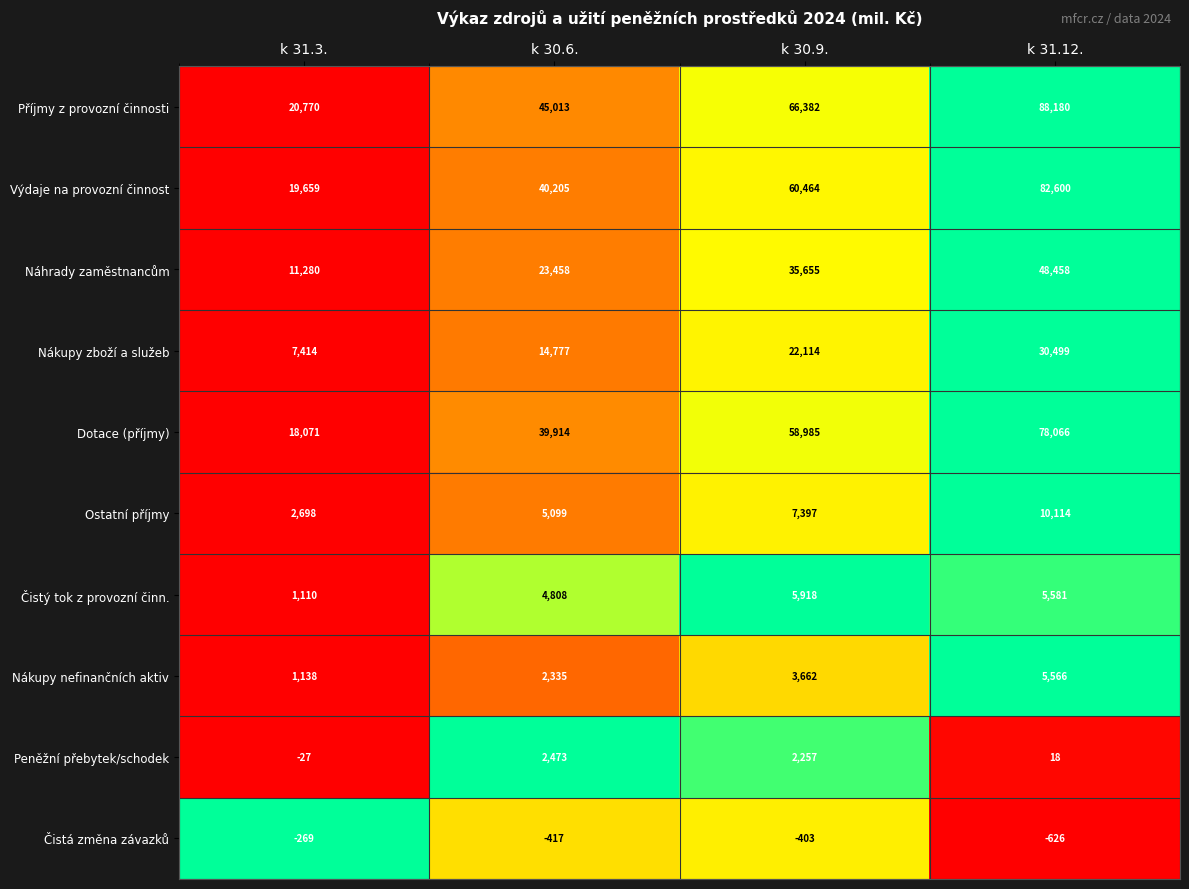

At which category is the sum across all series the highest?

k 31.12.